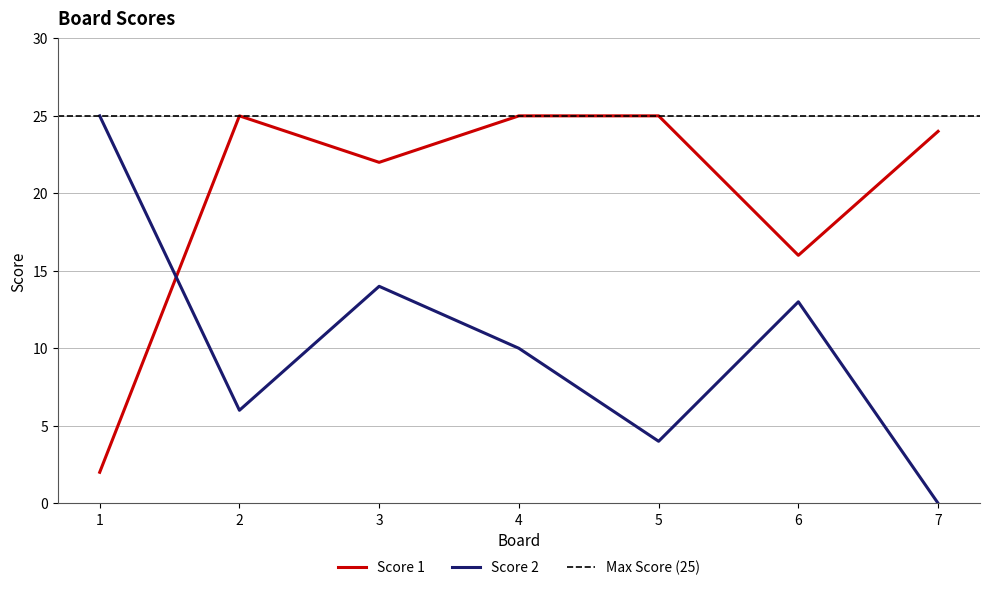

What is the spread (max minus min) of values at 3?

8